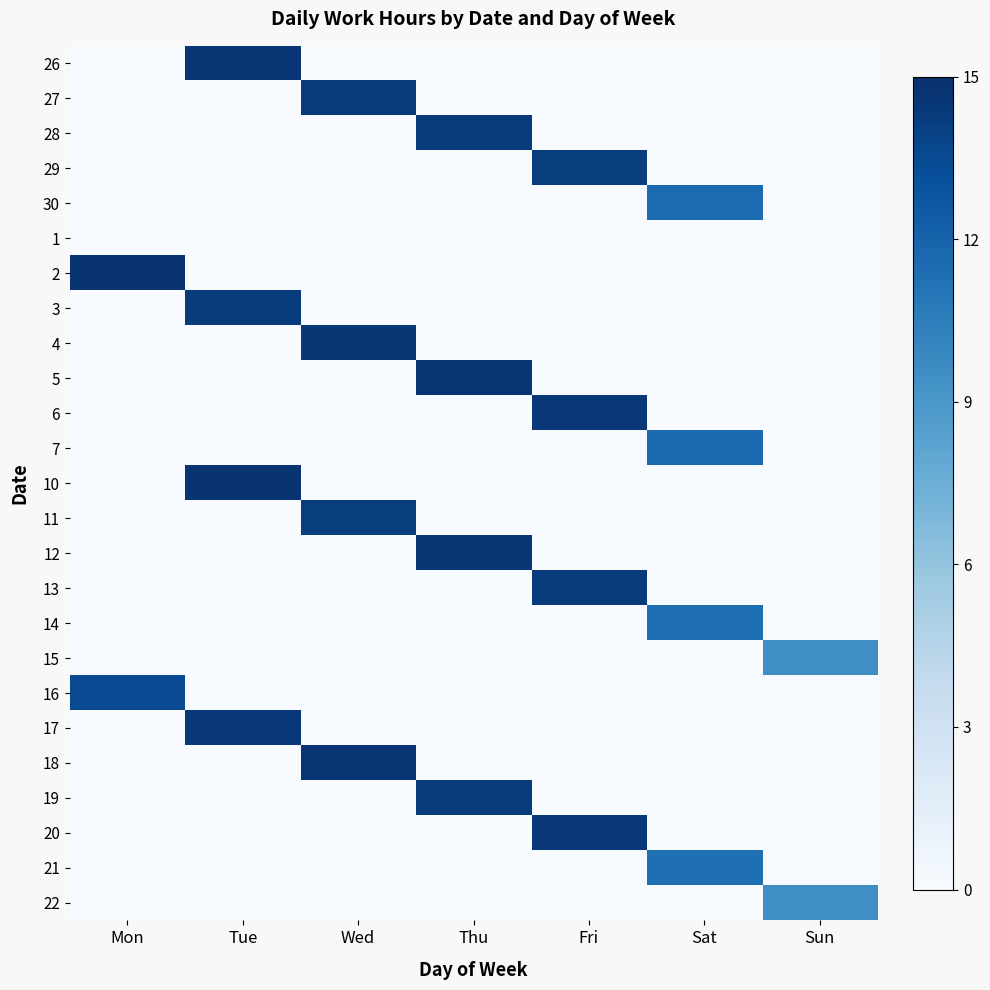

At which category does the chart reach its peak across all series?

Mon